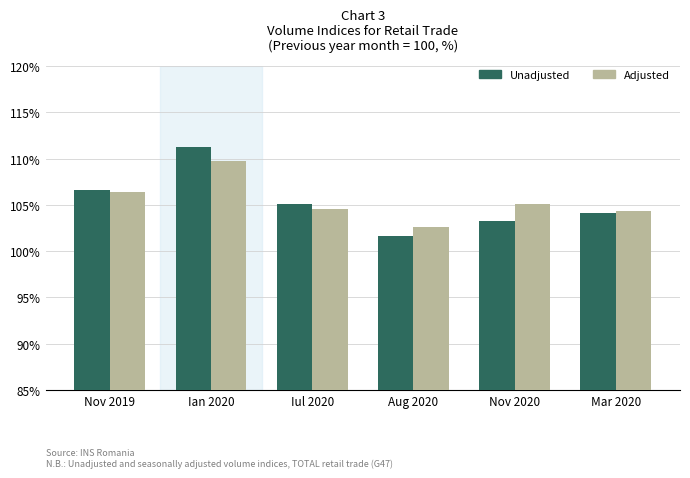

What is the total value across all series at Mar 2020?

208.4